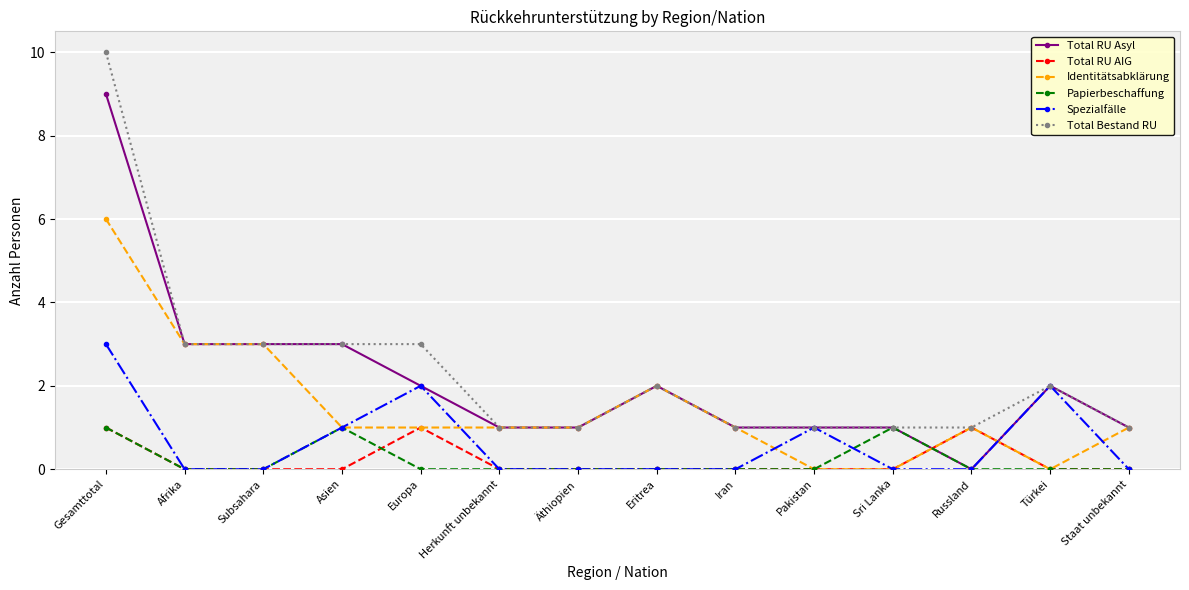

In Total RU AIG, how many points are higher than both neighbors (excluding endpoints)?

2